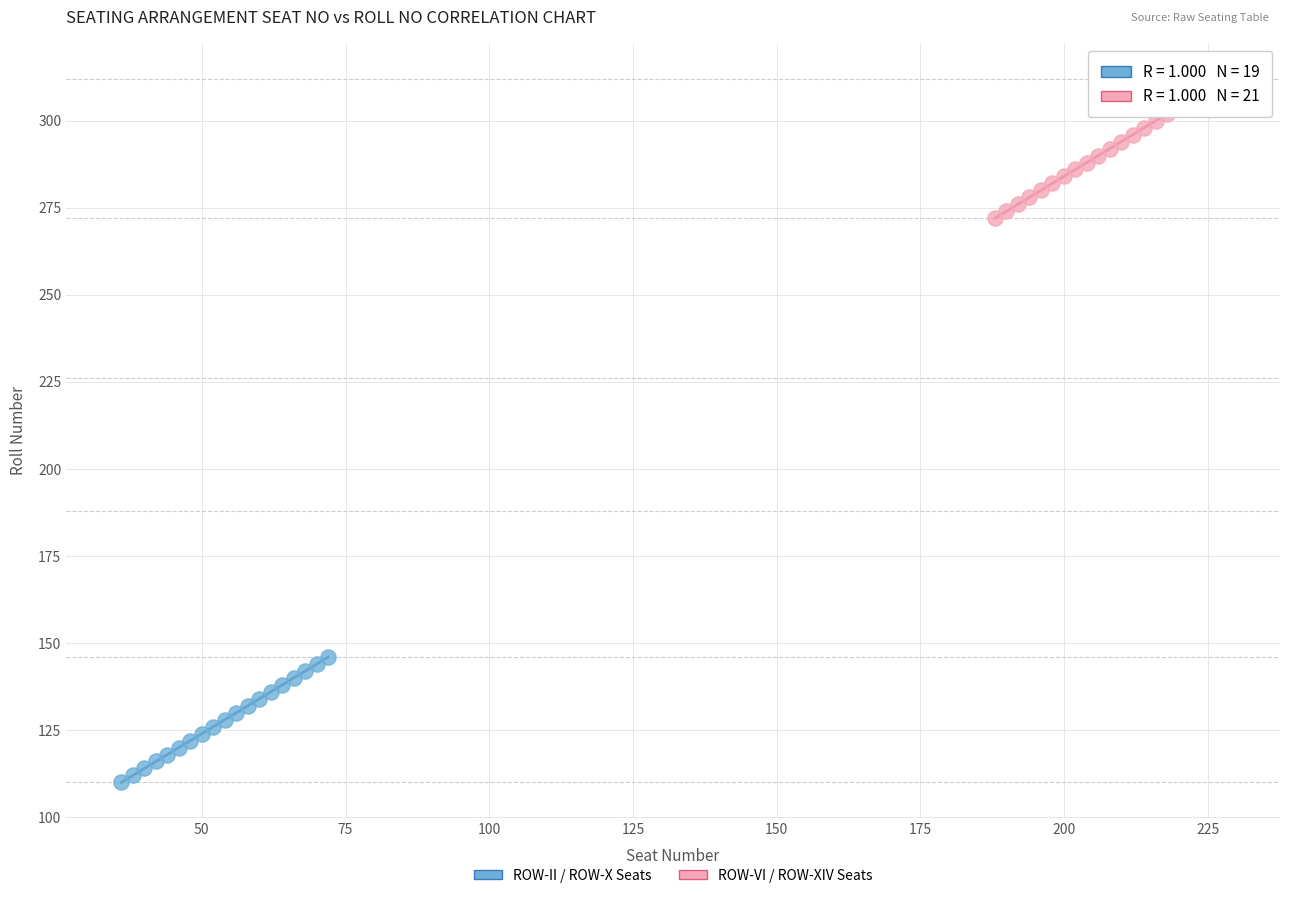

Which series has the largest Y range (max minus min)?

ROW-VI / ROW-XIV Seats